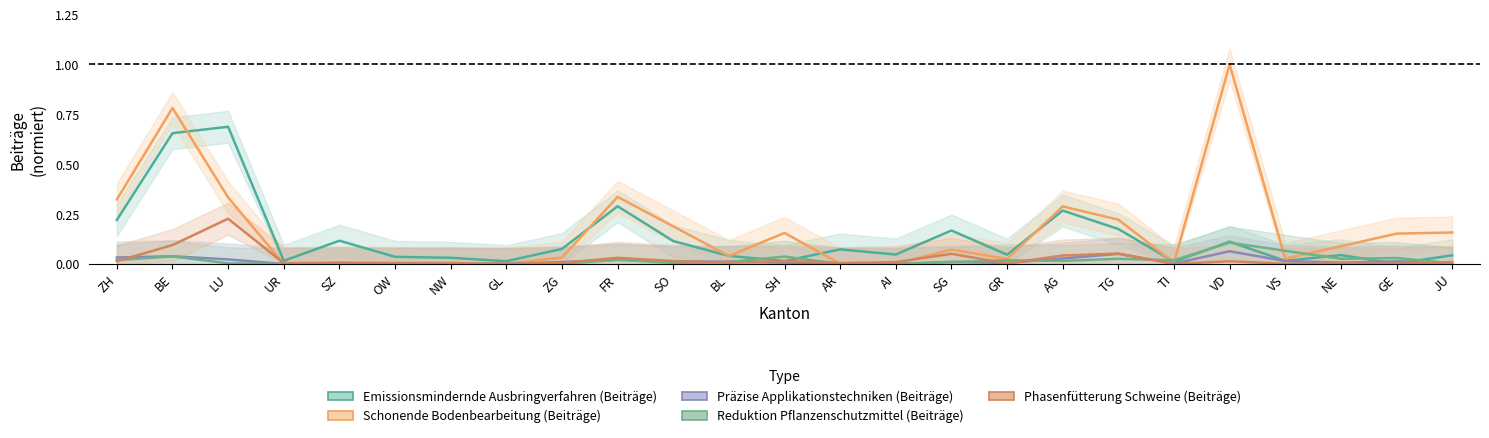

Where is Schonende Bodenbearbeitung (Beiträge) nearest to the value 0?

UR